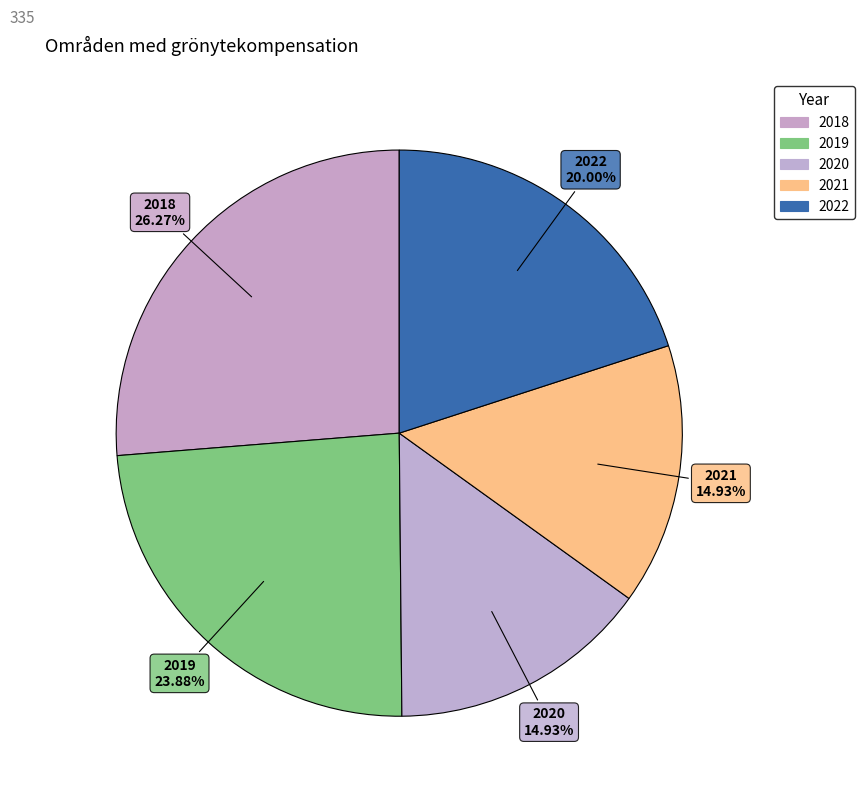

To the nearest percent, what percentage of the pie is 2020?

15%